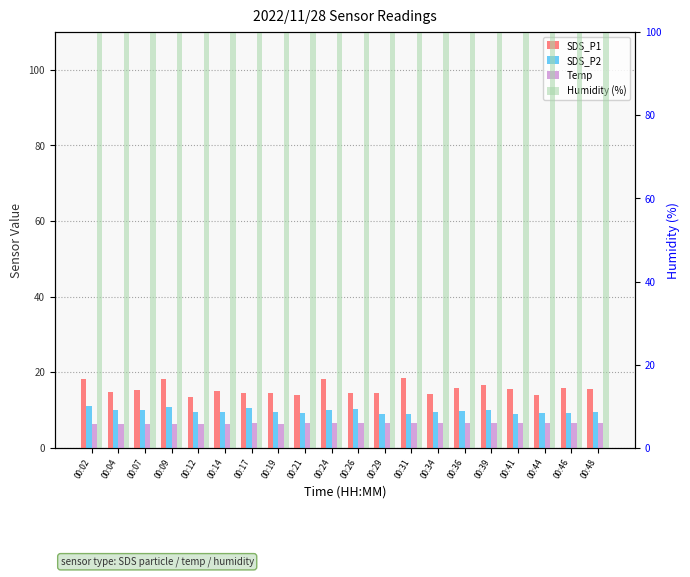

How many groups of bars are there?

20